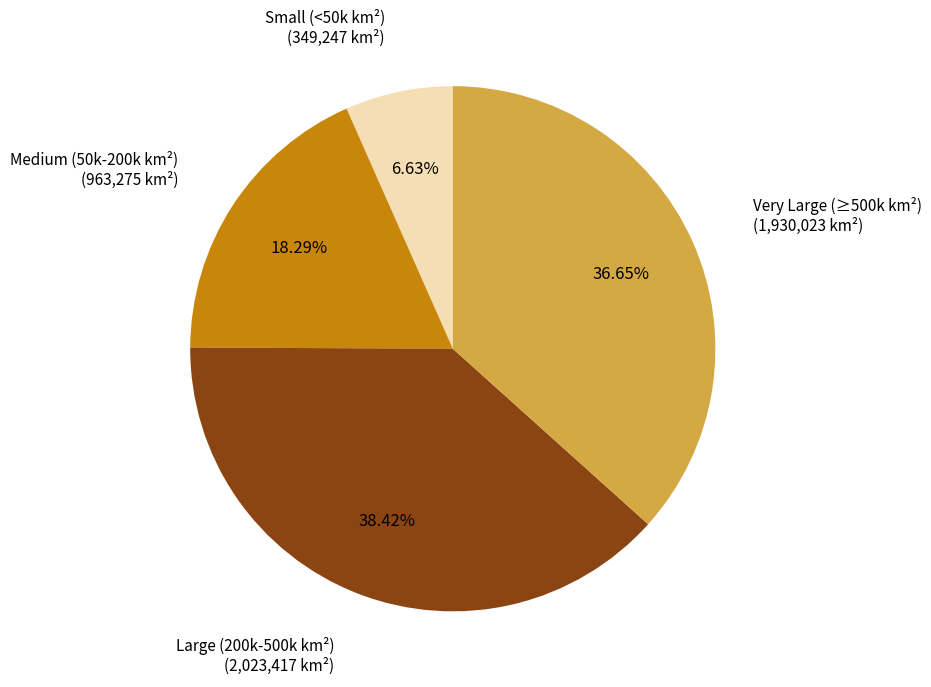

Combined, do Large (200k-500k km²) and Medium (50k-200k km²) account for over 50%?

Yes